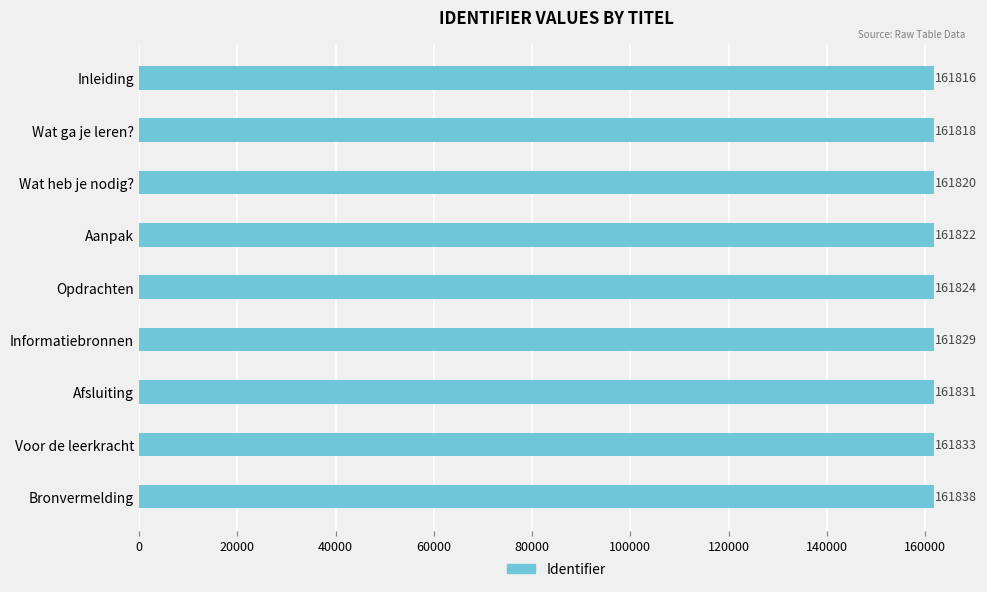

At which label is the value closest to 161827?

Informatiebronnen